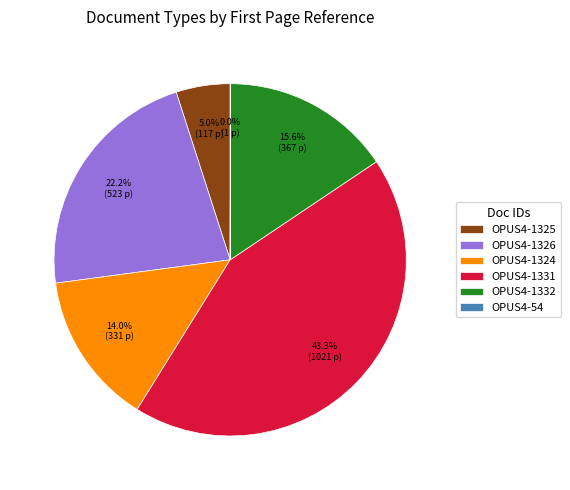

To the nearest percent, what portion does OPUS4-1326 represent?

22%